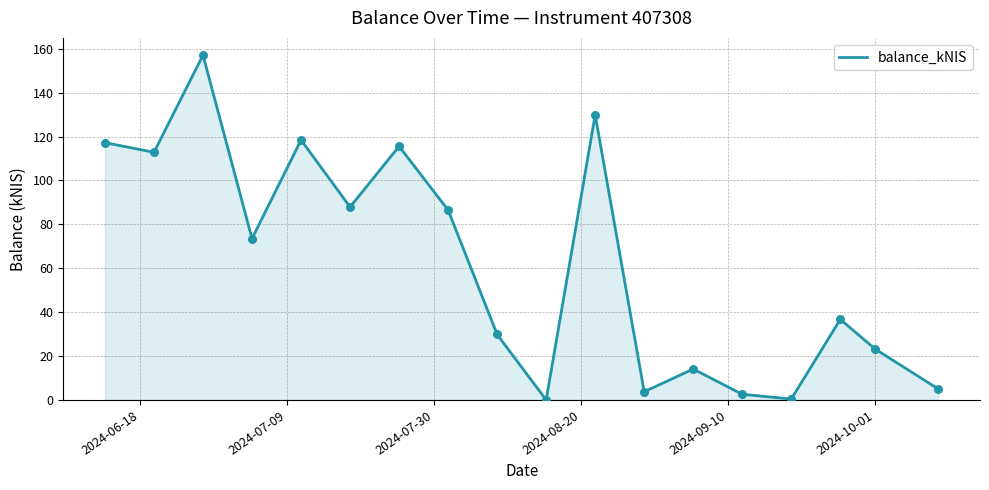

What is the maximum value shown in the chart?

157.1